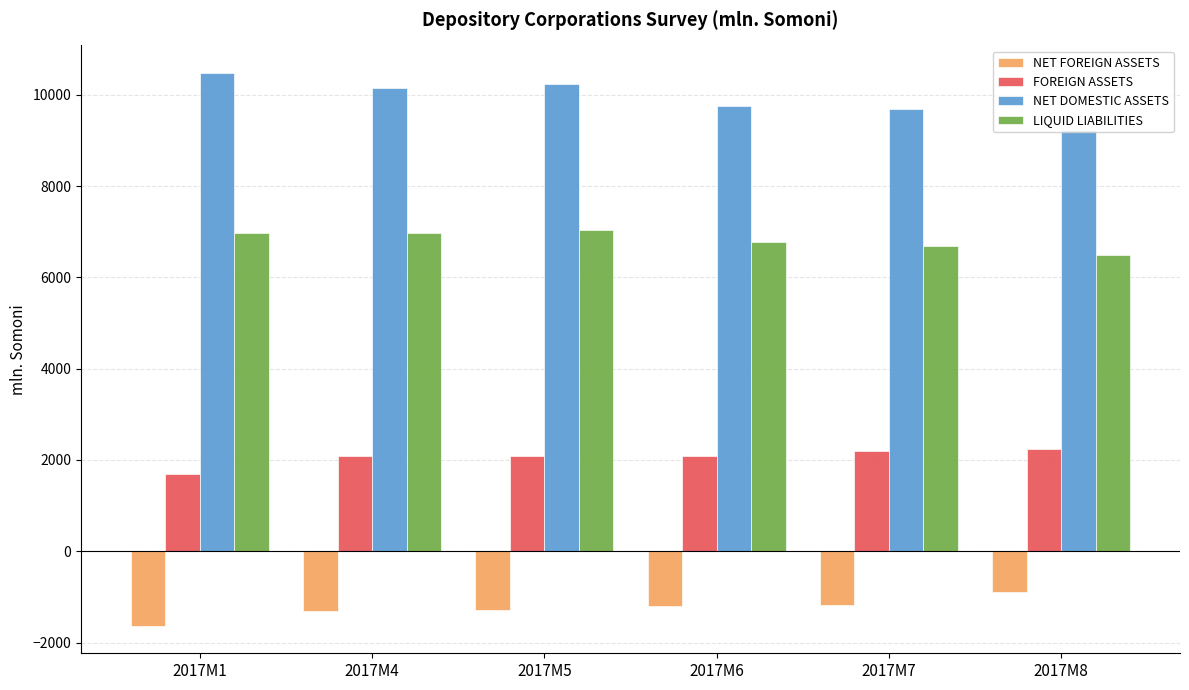

What is the value of the LIQUID LIABILITIES bar at the 5th from the left?

6681.0